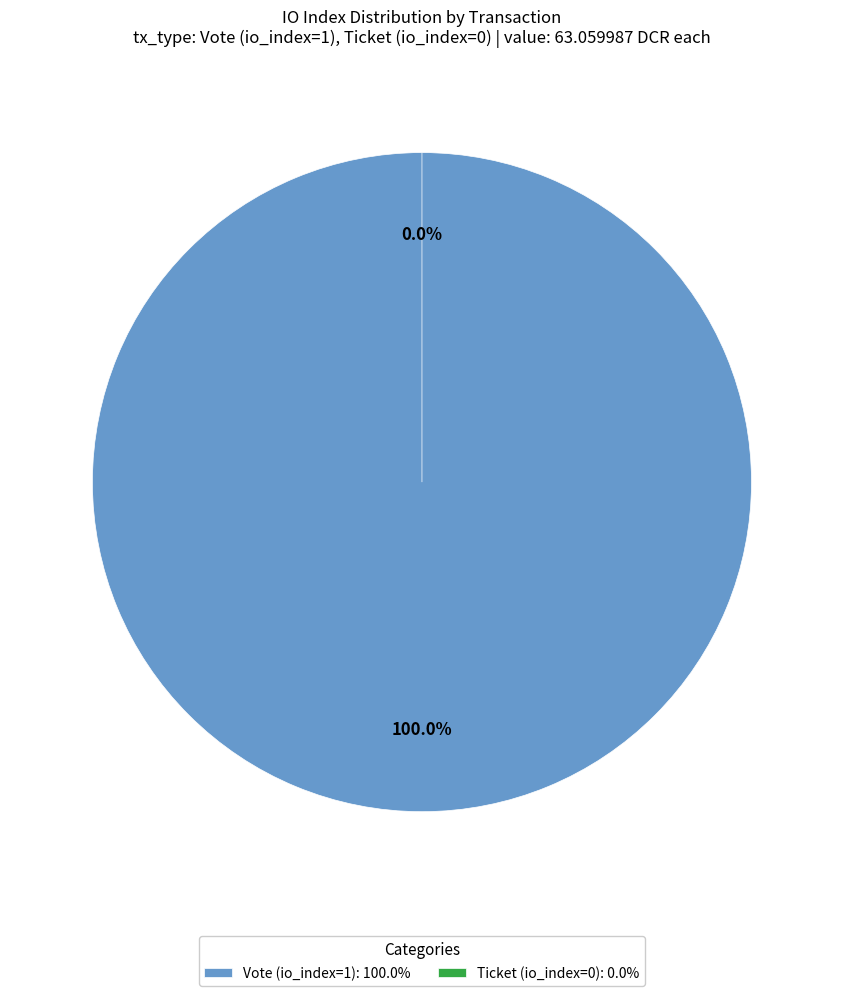

How many slices are in this pie chart?

2